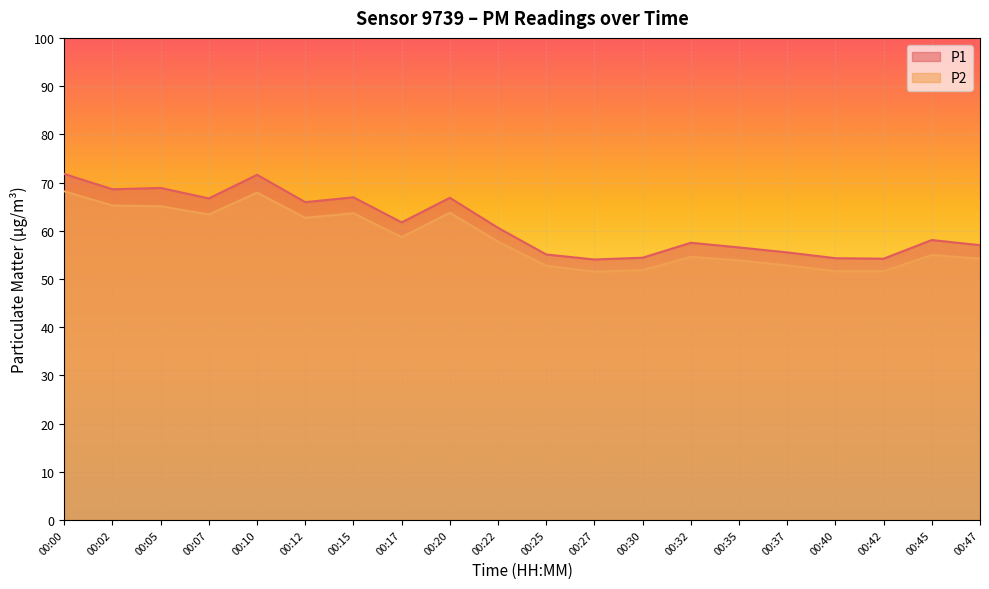

What is the total value across all series at 00:02?

133.8